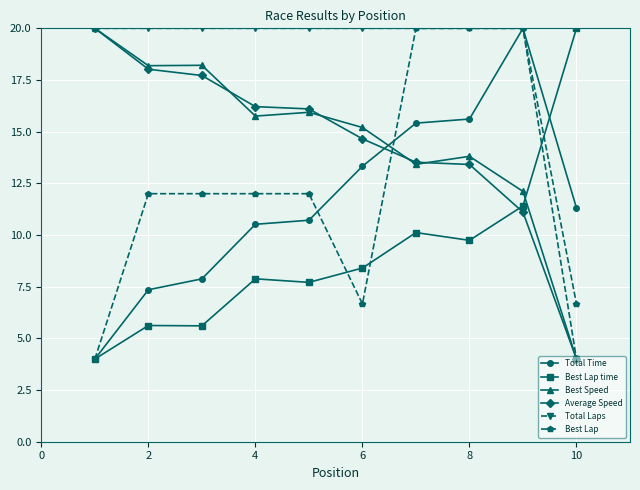

Which series ends up on top after the final intersection of Best Lap and Average Speed?

Best Lap